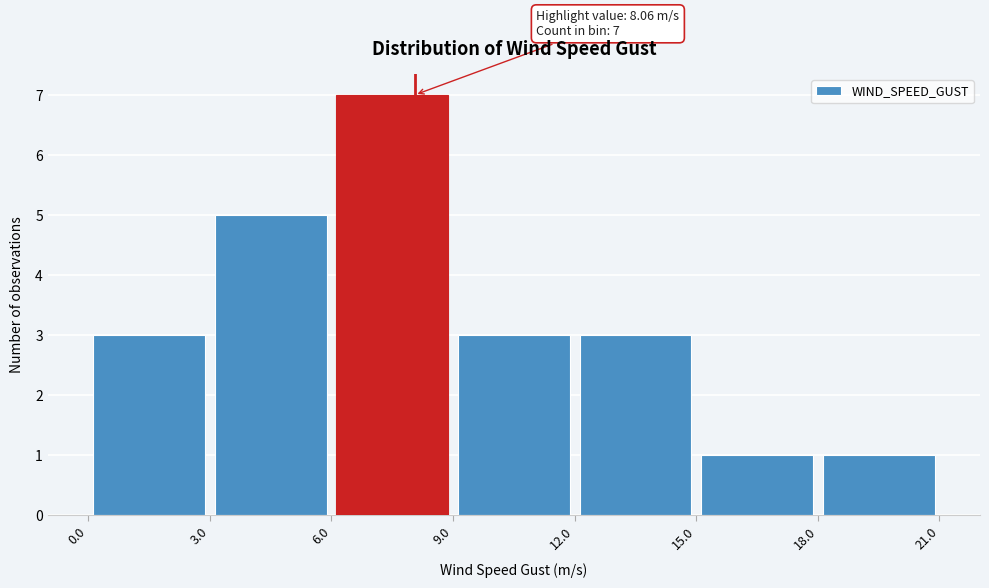

Over which range of the x-axis is the bar tallest?

6.0 to 9.0